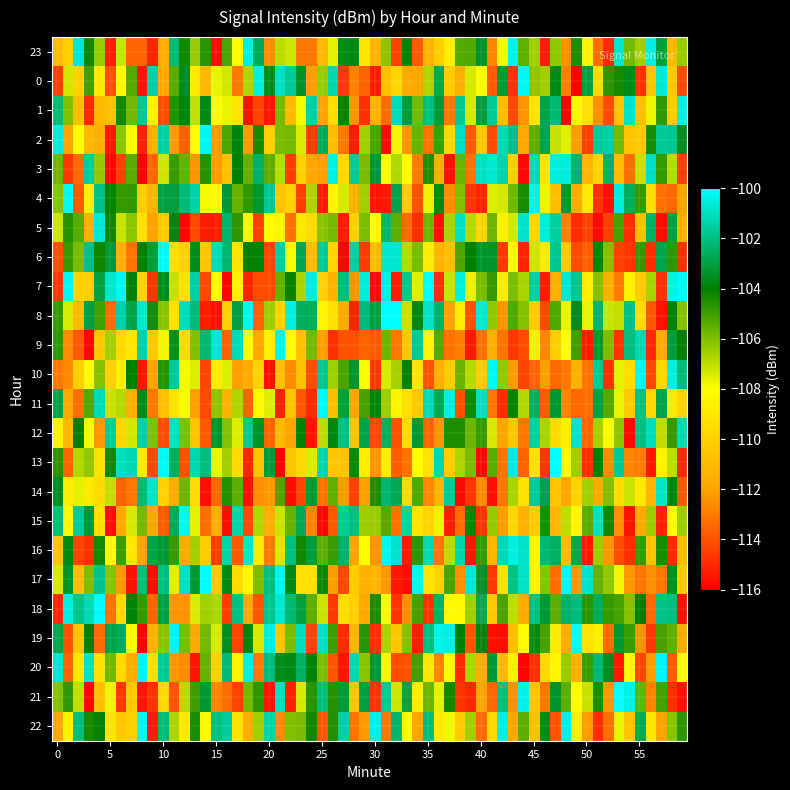

At which category does the chart reach its peak across all series?

48